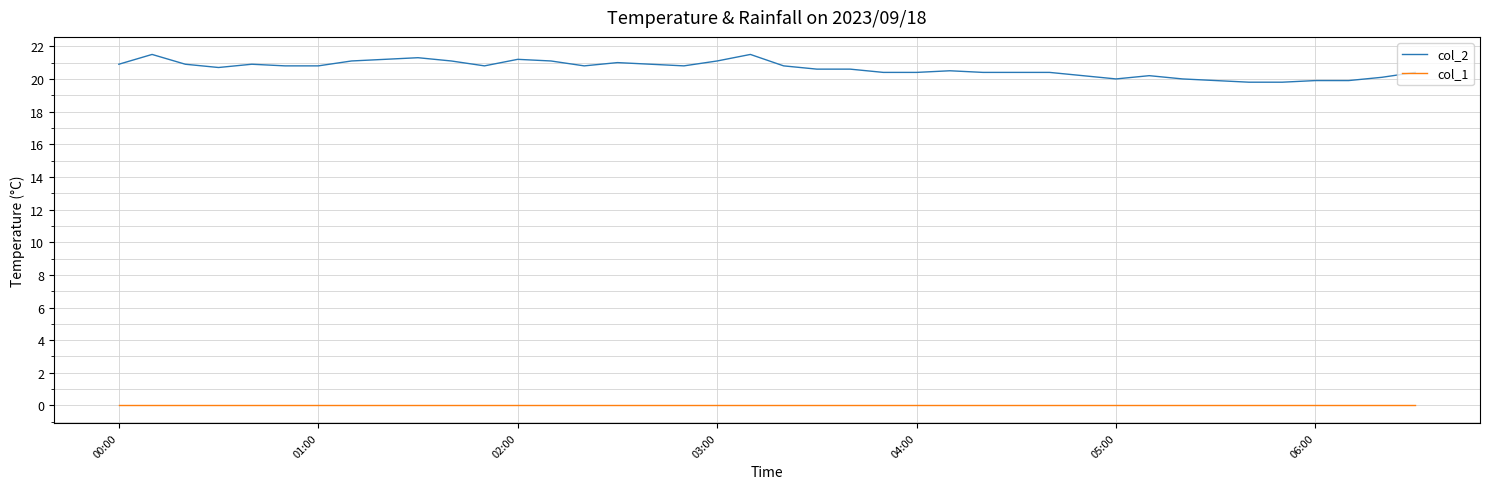

List the series in order of their overall mean, lowest first.

col_1, col_2